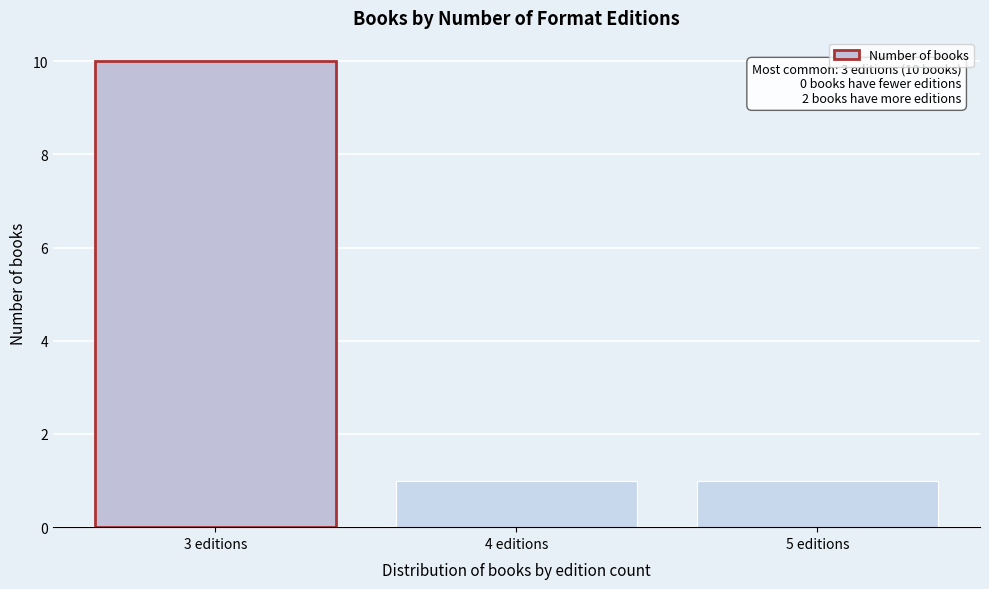

Reading left to right, extract all data points from this chart.

10	1	1